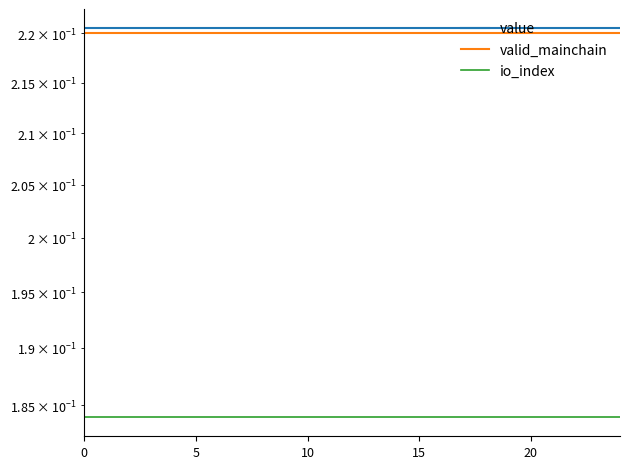

True or false: valid_mainchain has a value of 0.2 at 10.

True